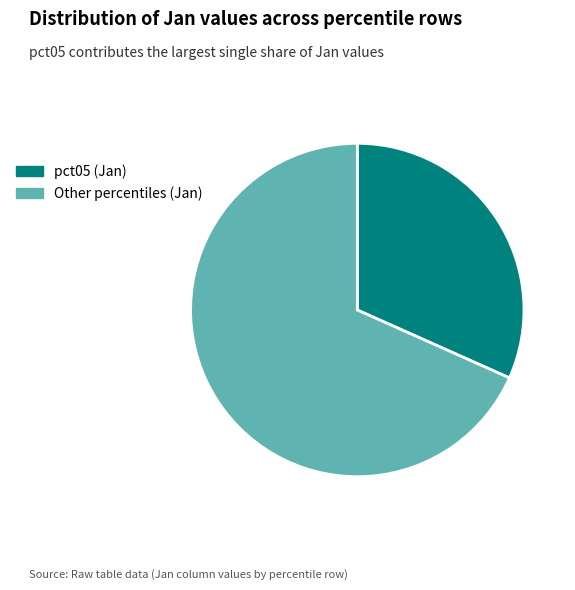

Rank the categories by value from highest to lowest.

Other percentiles (Jan), pct05 (Jan)